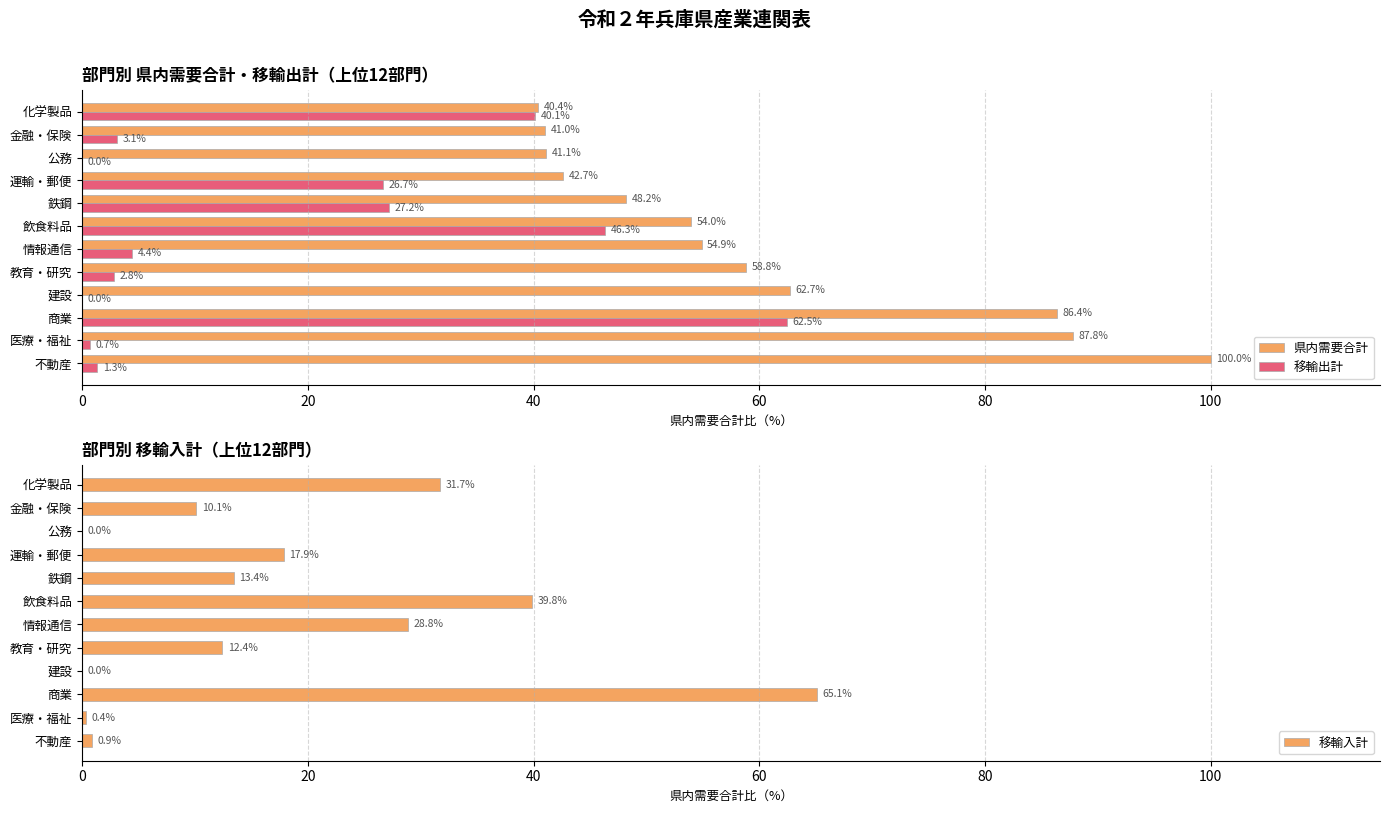

Reading left to right, what are all the values shown in this chart?

県内需要合計: 100.0	87.8	86.4	62.7	58.8	54.9	54.0	48.2	42.7	41.1	41.0	40.4
移輸出計: 1.3	0.7	62.5	0.0	2.8	4.4	46.3	27.2	26.7	0.0	3.1	40.1
移輸入計: 0.9	0.4	65.1	0.0	12.4	28.8	39.8	13.4	17.9	0.0	10.1	31.7